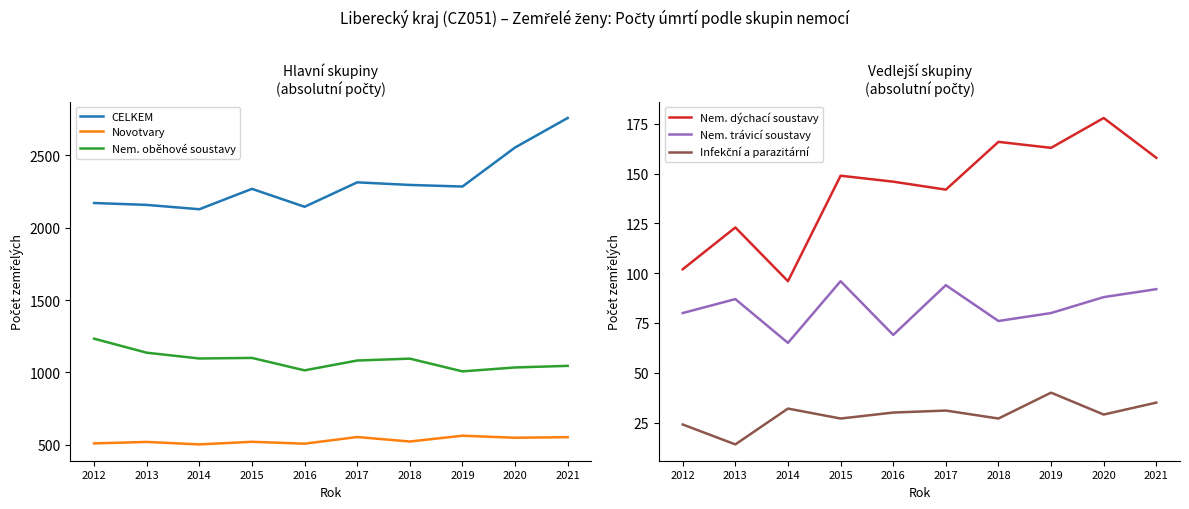

True or false: Infekční a parazitární has a value of 30 at 2016.

True